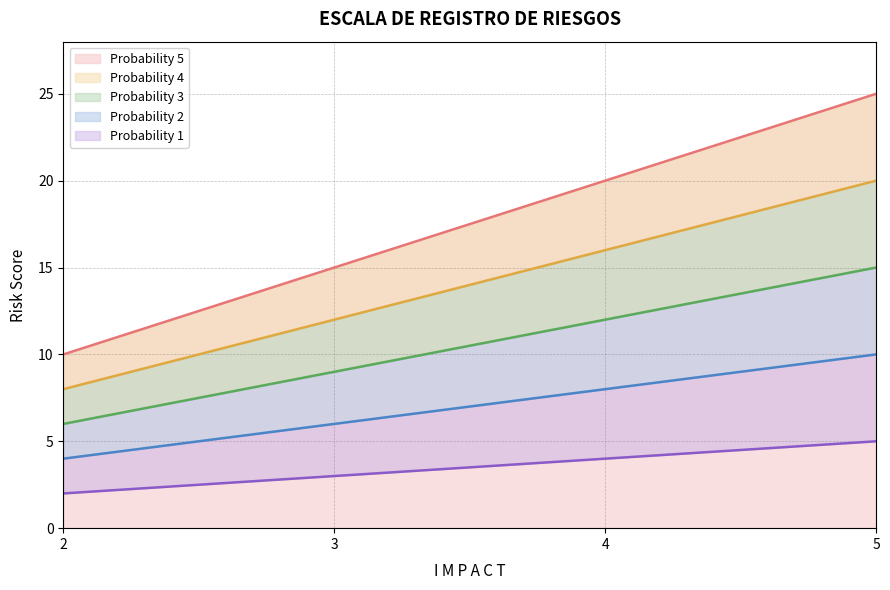

Which series has the largest total across all categories?

Probability 5 (line)